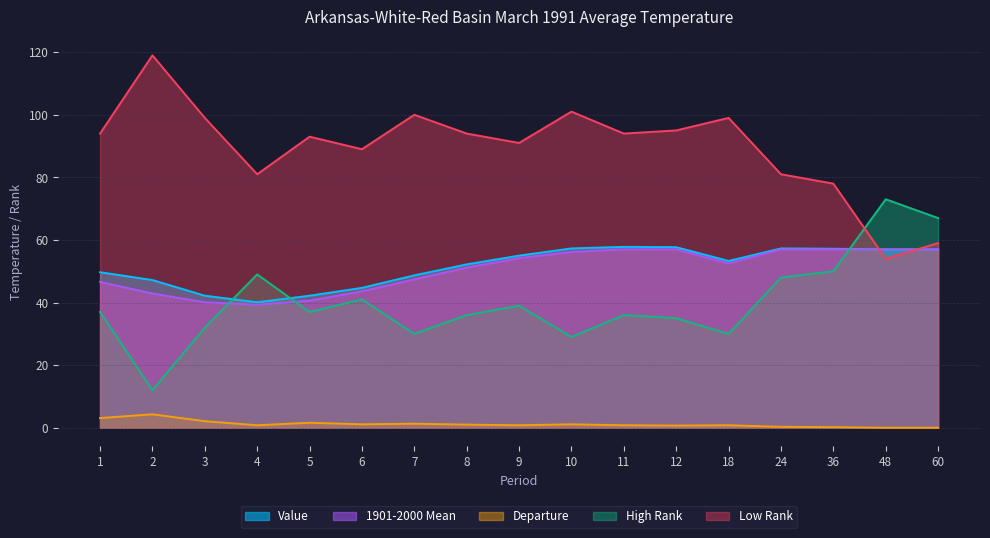

Which category has the highest value in the High Rank series?

48